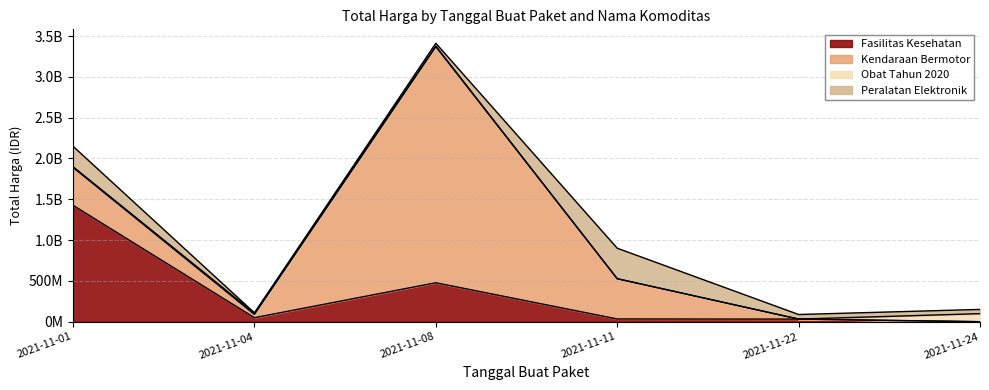

Reading left to right, list all the values displayed in this chart.

Fasilitas Kesehatan: 2021-11-01=1425867900	2021-11-04=49730040	2021-11-08=477600000	2021-11-11=34000000	2021-11-22=32441200	2021-11-24=577875
Kendaraan Bermotor: 2021-11-01=464002100	2021-11-04=39440000	2021-11-08=2892122000	2021-11-11=493000000	2021-11-22=0	2021-11-24=0
Obat Tahun 2020: 2021-11-01=9180000	2021-11-04=15513960	2021-11-08=7401240	2021-11-11=333600	2021-11-22=78000	2021-11-24=98772570
Peralatan Elektronik: 2021-11-01=250350000	2021-11-04=4350000	2021-11-08=34292000	2021-11-11=373404000	2021-11-22=56152800	2021-11-24=51601000